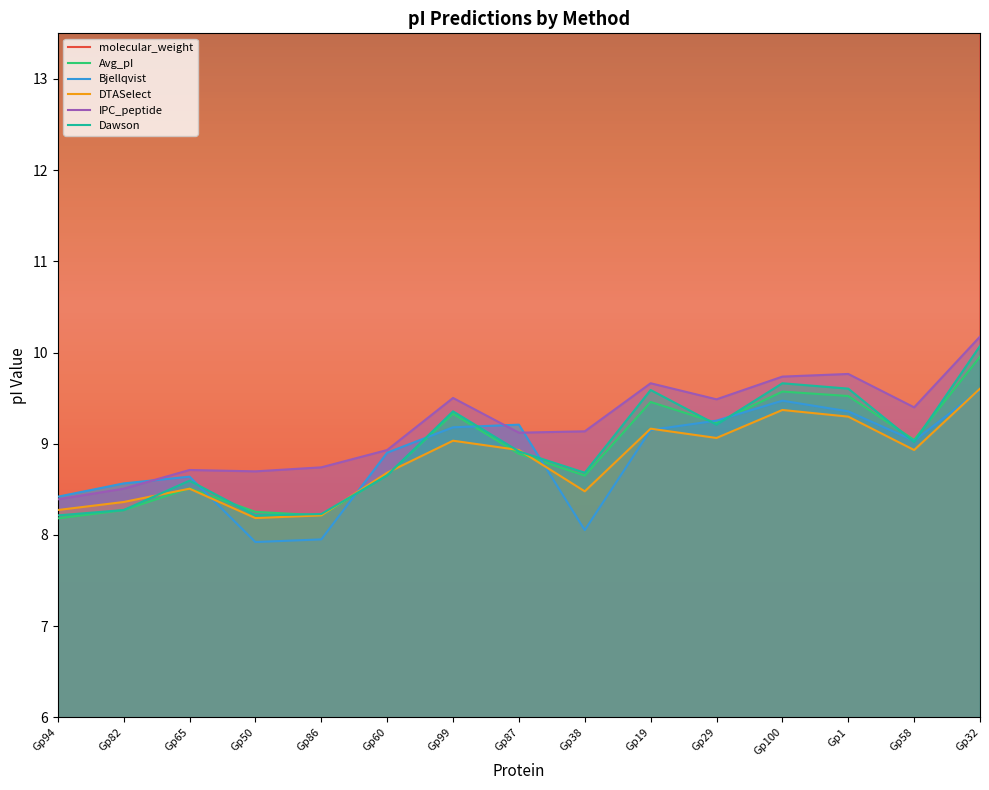

Which series has the largest range (max minus min)?

molecular_weight